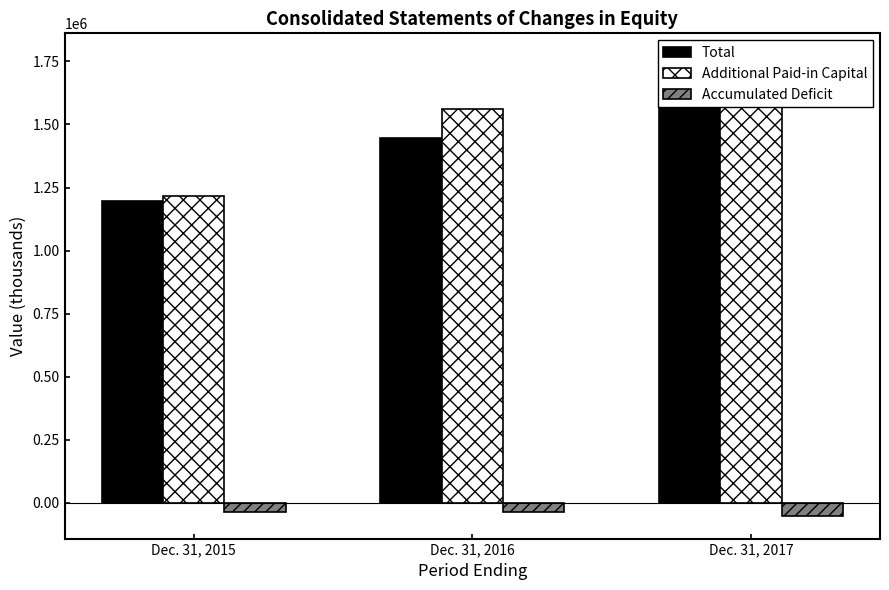

Between Dec. 31, 2015 and Dec. 31, 2017, which is larger?

Dec. 31, 2017